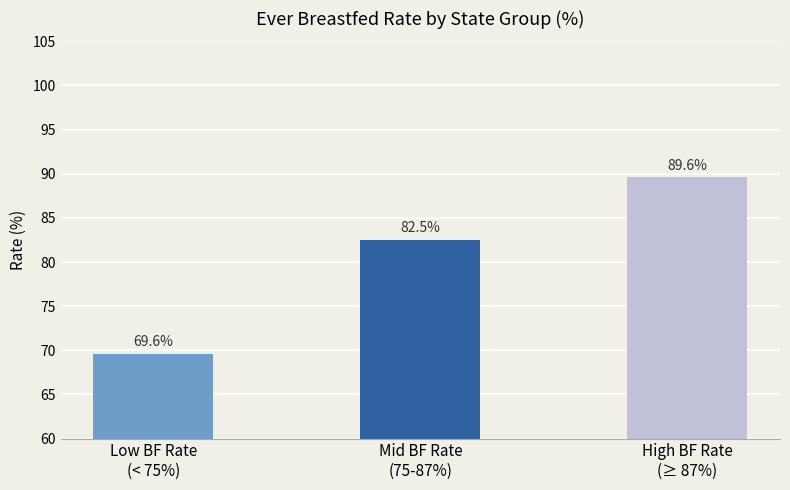

How many series are shown in this chart?

1